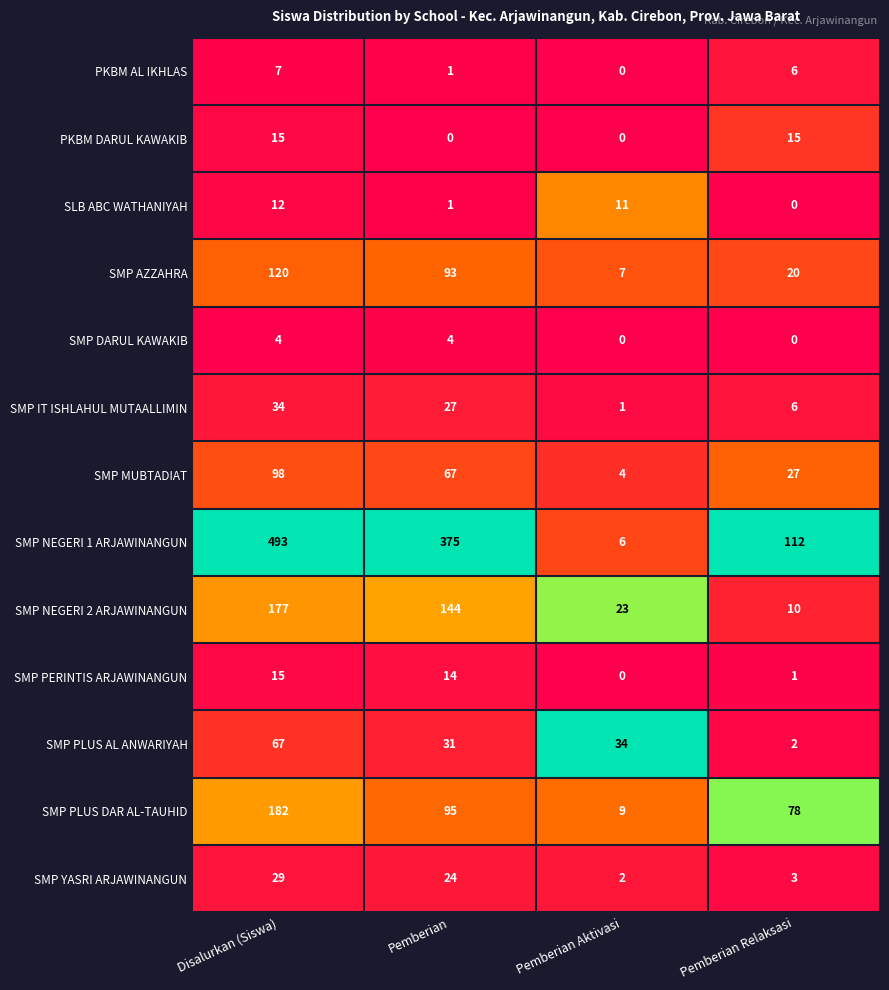

Which series changed the most between Disalurkan (Siswa) and Pemberian Relaksasi?

SMP NEGERI 1 ARJAWINANGUN